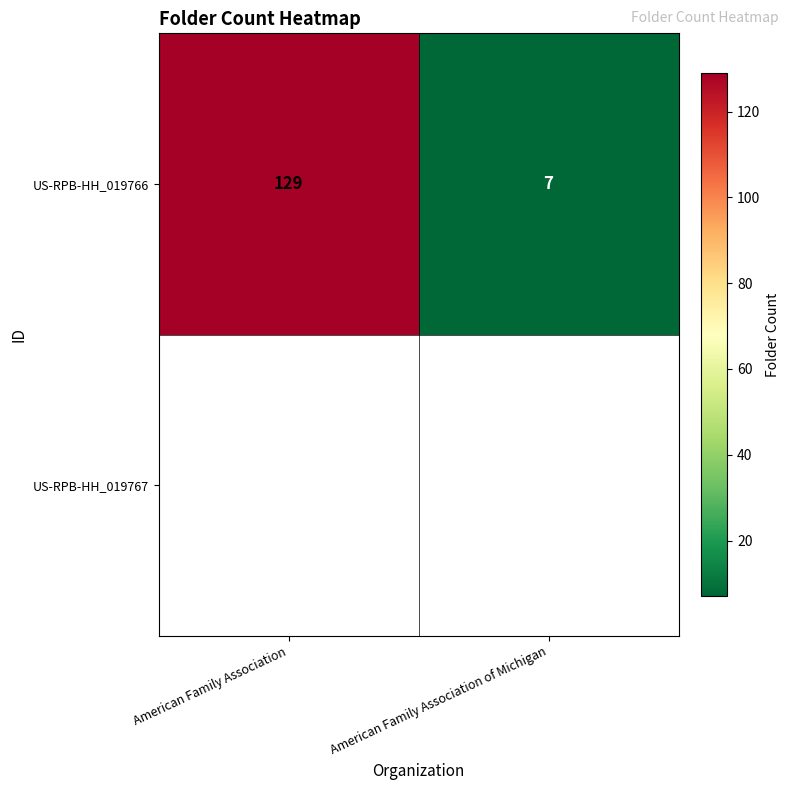

What is the change in value from American Family Association to American Family Association of Michigan?

-122